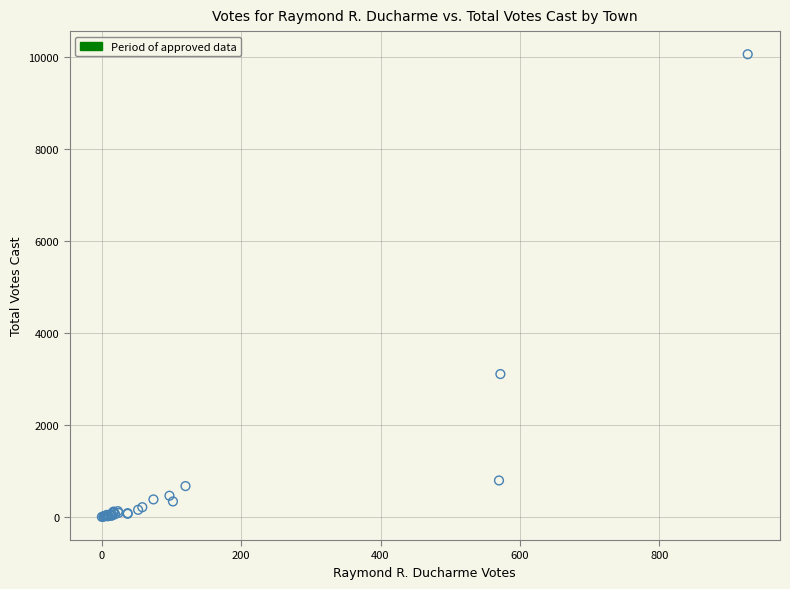

What Y value in the scatter plot is closest to 5034?

3110